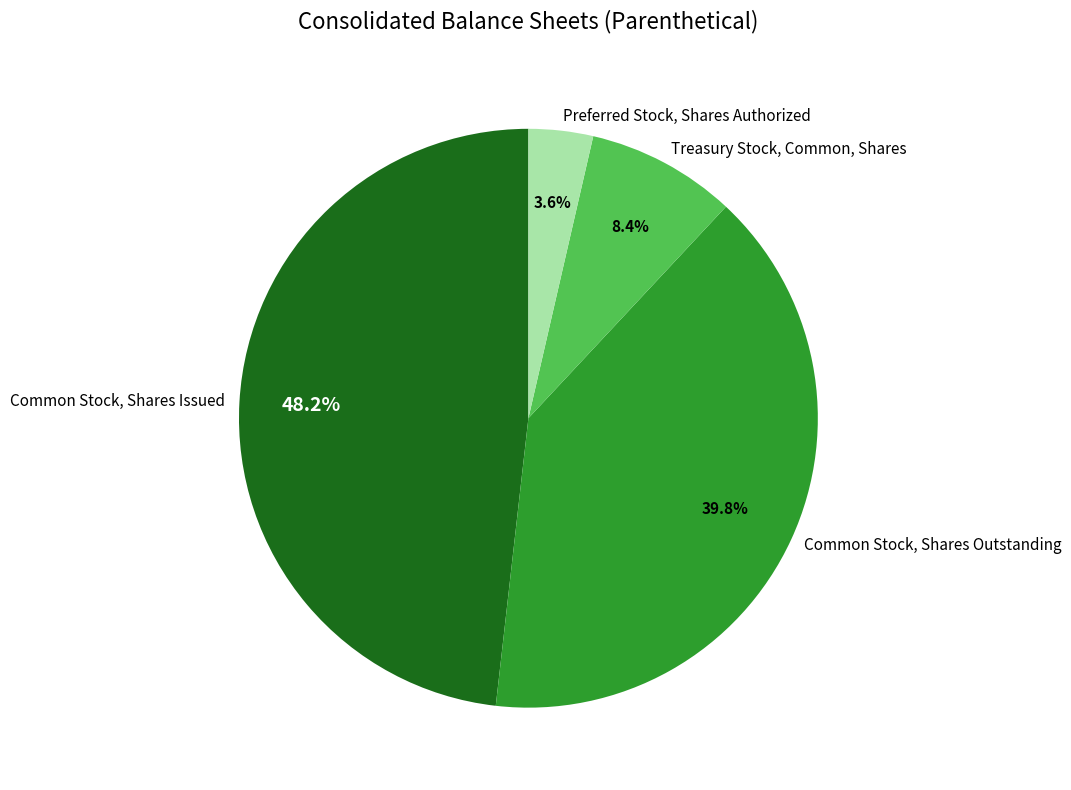

How much of the chart is everything except Common Stock, Shares Outstanding?

60.2%